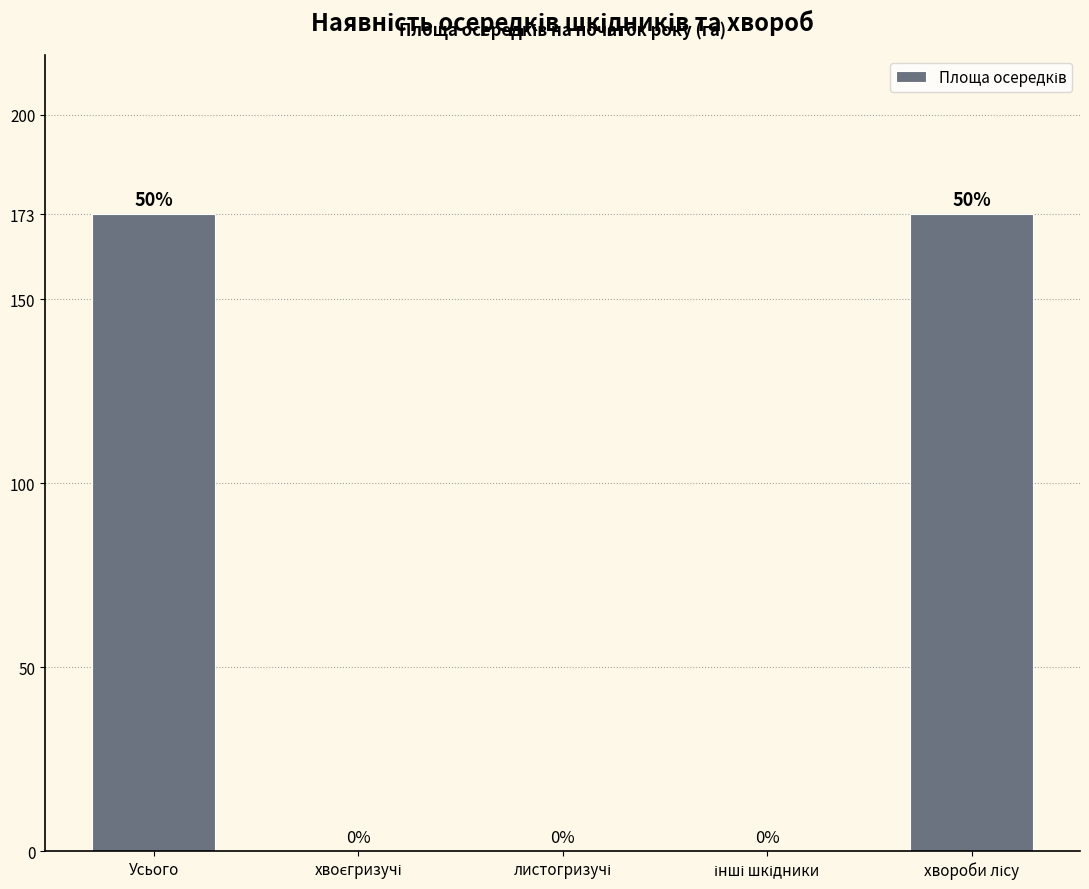

What is the maximum value shown in the chart?

173